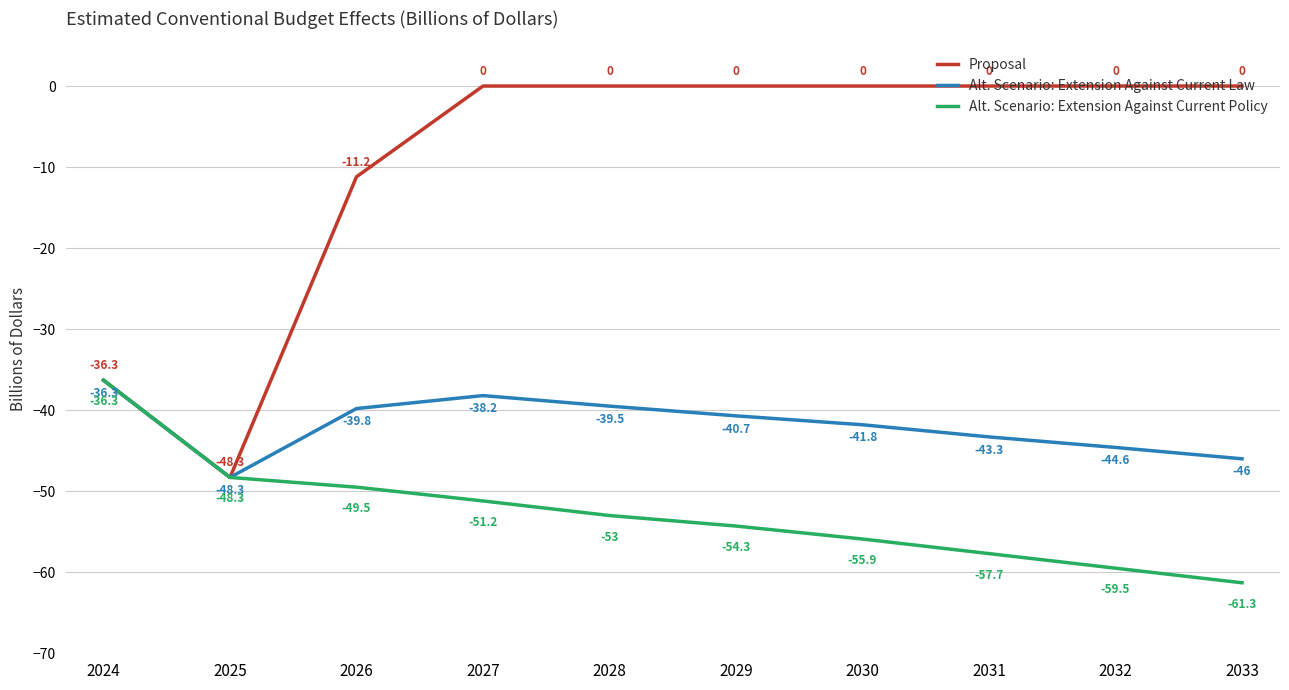

What is the value of the Alt. Scenario: Extension Against Current Law point at the 3rd from the left?

-39.8